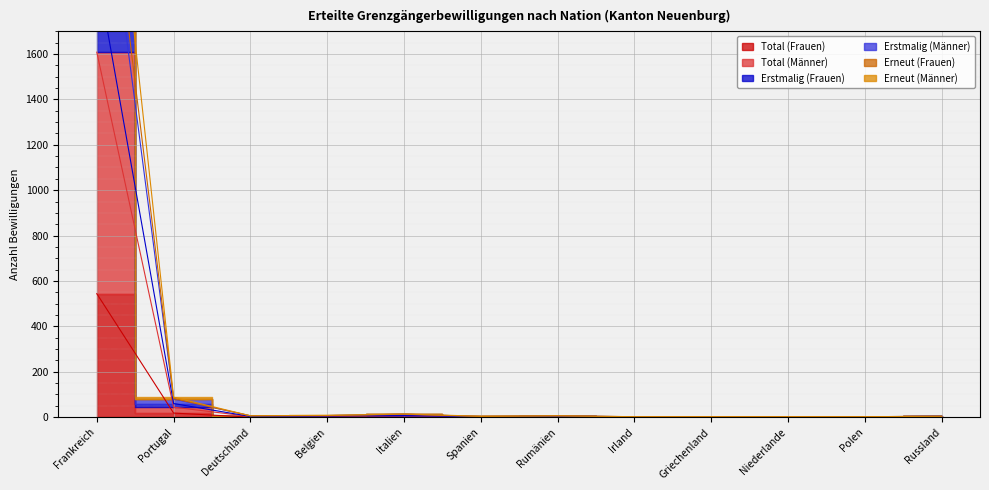

Which series has the largest range (max minus min)?

Erstmalig (Männer)